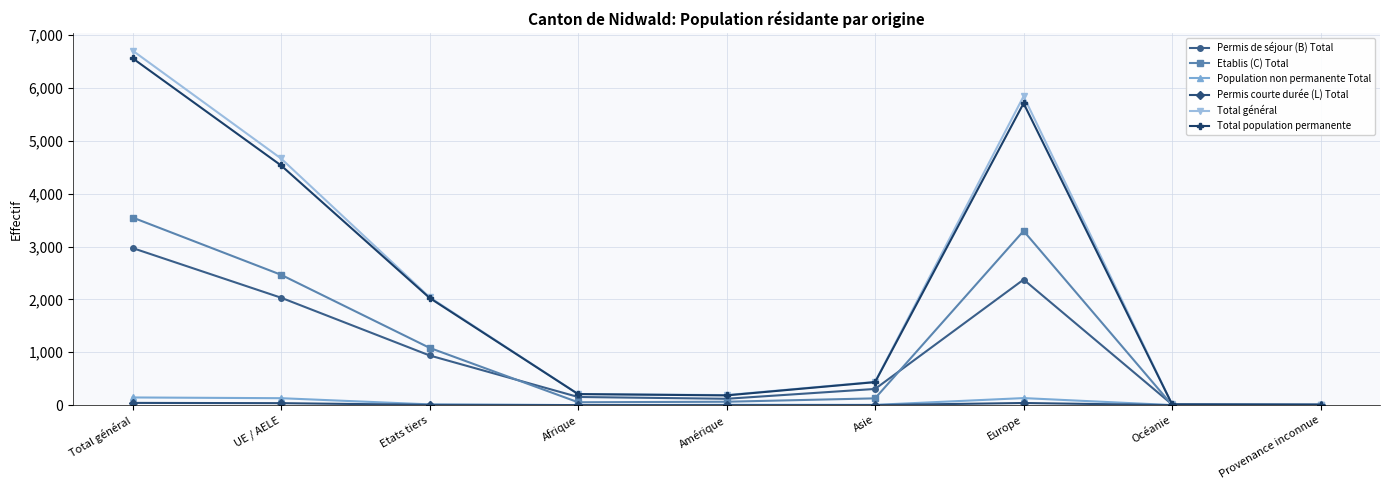

Which series has the widest spread of values?

Total général